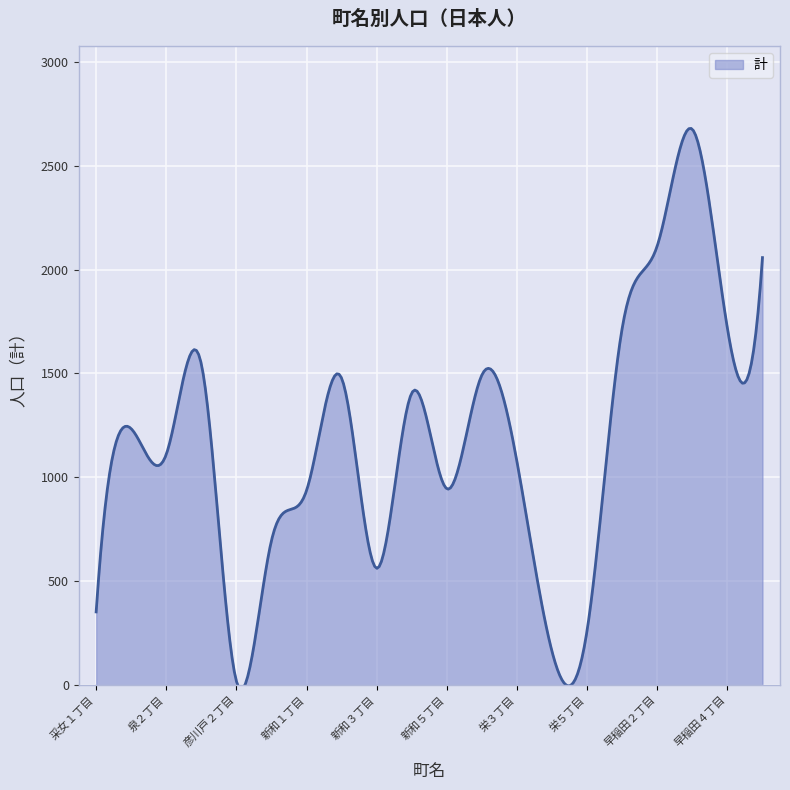

Does the chart have visible grid lines?

Yes